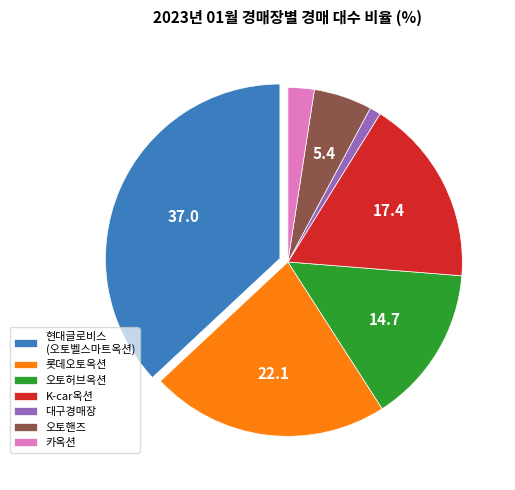

Is there a majority slice in this chart?

No